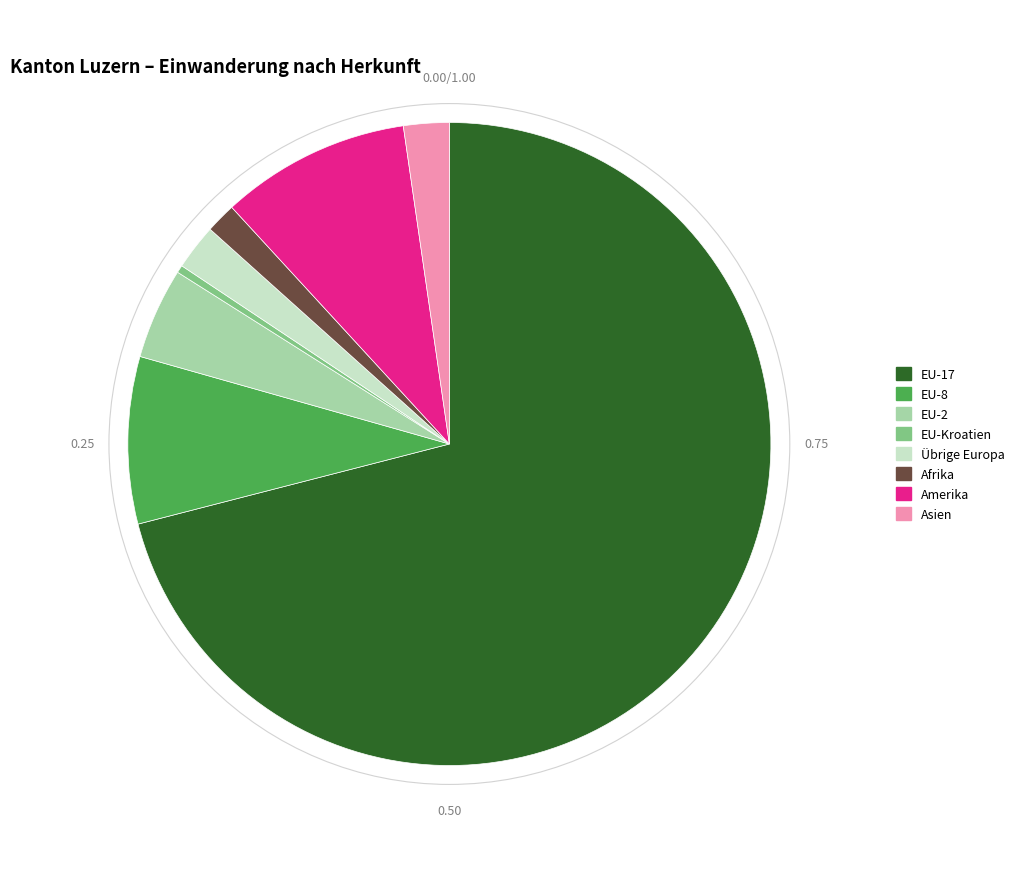

Count the number of slices in the pie.

8